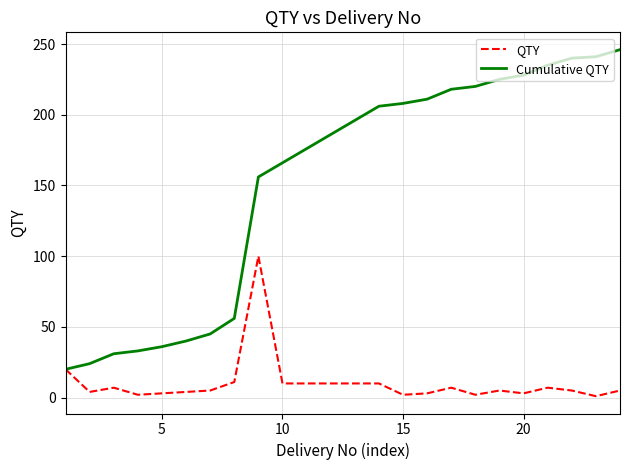

Rank the series by their maximum value, from highest to lowest.

Cumulative QTY, QTY